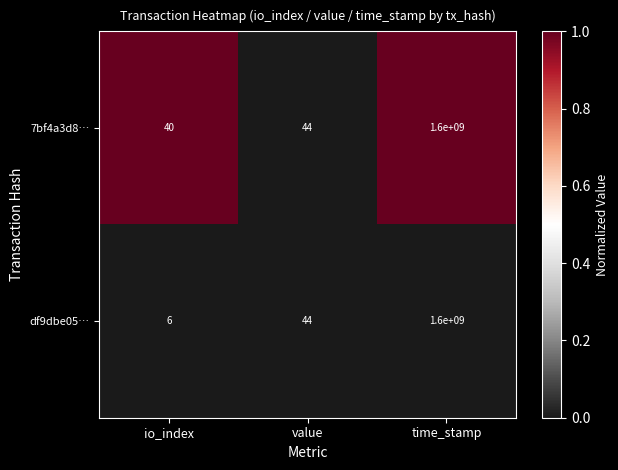

Reading right to left, transcribe all the data shown in this chart.

7bf4a3d8…: 1600000000	44	40
df9dbe05…: 1600000000	44	6